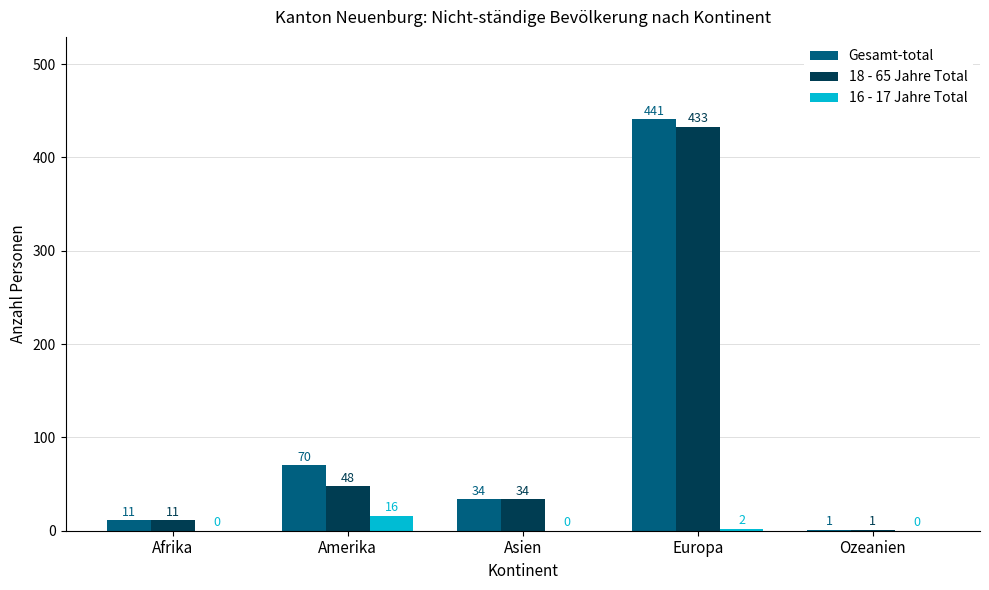

What is the total value across all series at Asien?

68